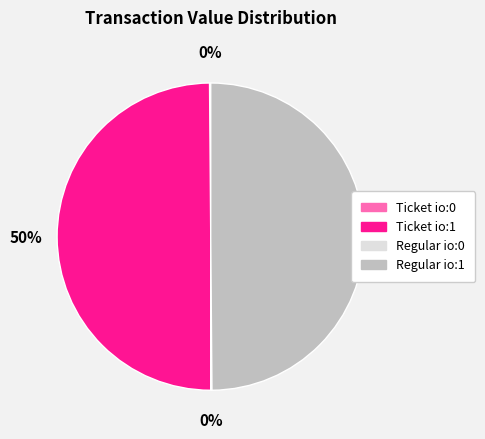

The Ticket io:1 slice represents 50% of the pie. True or false?

True